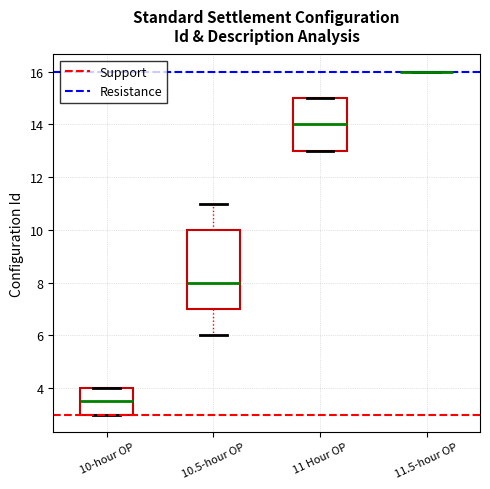

Reading left to right, transcribe this box plot: for each box, give where its median line is, the range the box spans, and where its two whiskers end, as read against the y-axis. The values are not printed on the chart, so give them approximately, as read against the axis.

10-hour OP: median 3.6, box 3.0 to 4.0, whiskers 3.0 to 4.0
10.5-hour OP: median 8.0, box 7.0 to 10.0, whiskers 6.0 to 11.0
11 Hour OP: median 14.0, box 13.0 to 15.0, whiskers 13.0 to 15.0
11.5-hour OP: box collapsed to a line at 16.0, whiskers 16.0 to 16.0